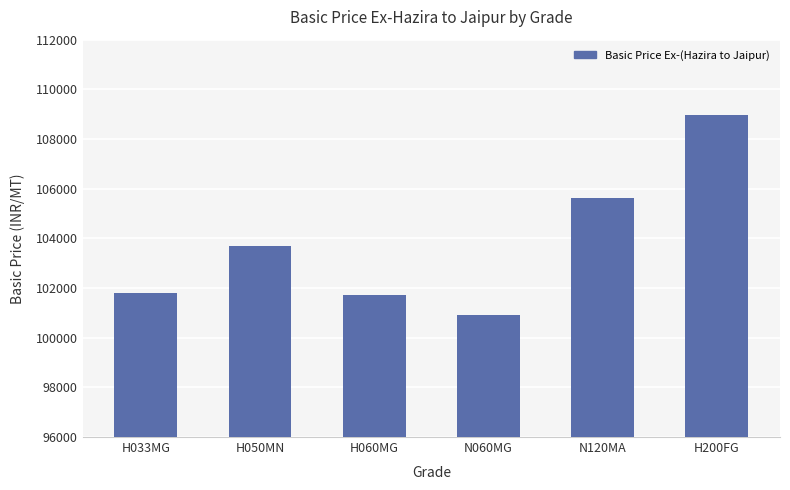

What is the value of the 6th bar from the left?

108957